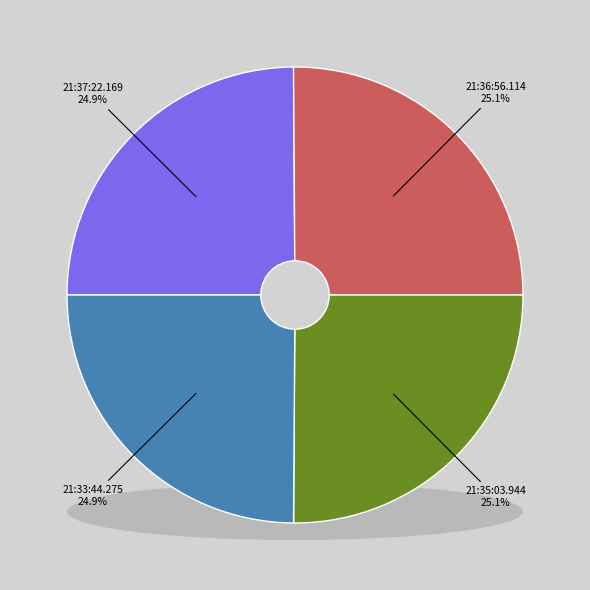

Is 21:33:44.275 the majority of the pie?

No